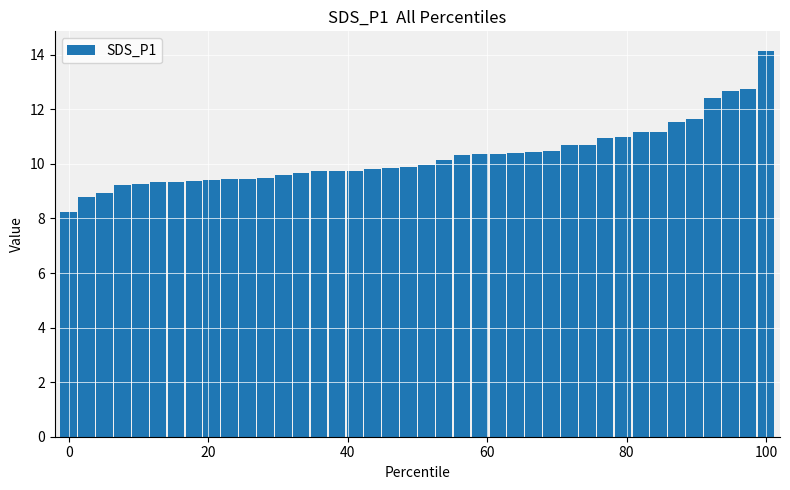

What is the value of the 20th bar from the left?

9.9